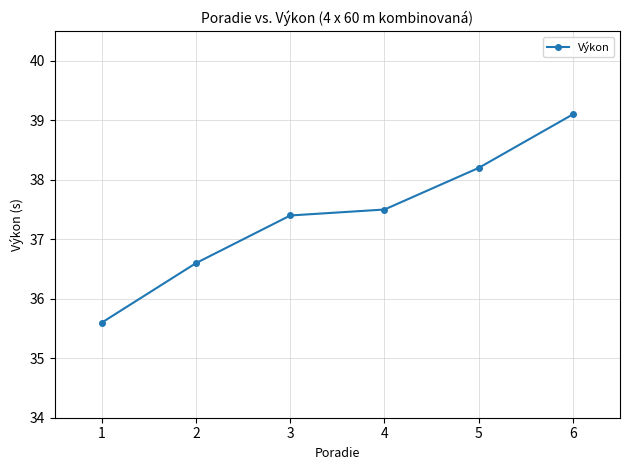

Approximately how many times larger is the value at 5 compared to 2?

1.0